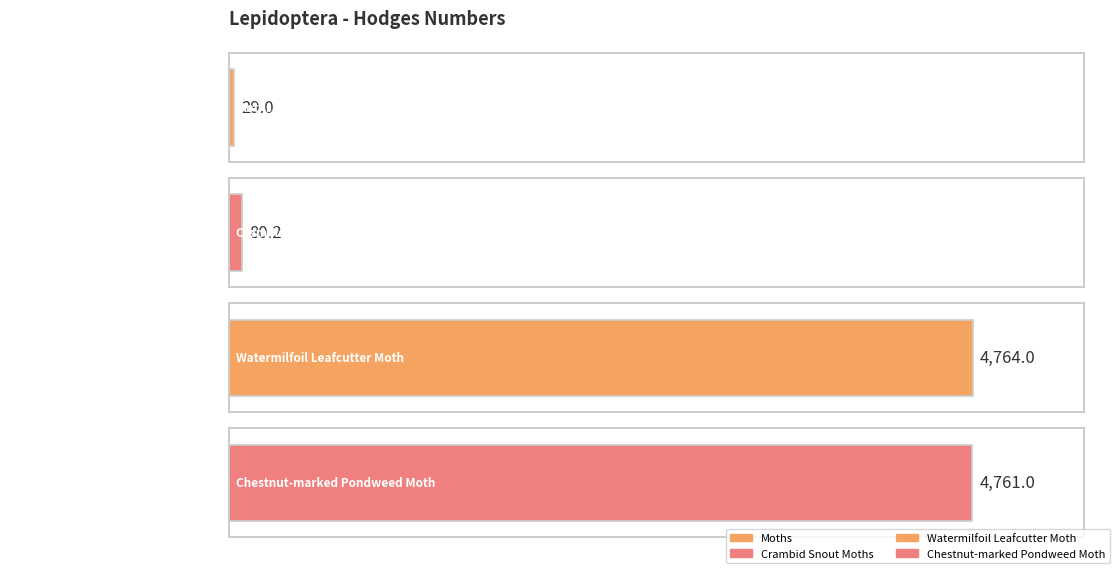

Rank the categories by value from lowest to highest.

Moths, Crambid Snout Moths, Chestnut-marked Pondweed Moth, Watermilfoil Leafcutter Moth